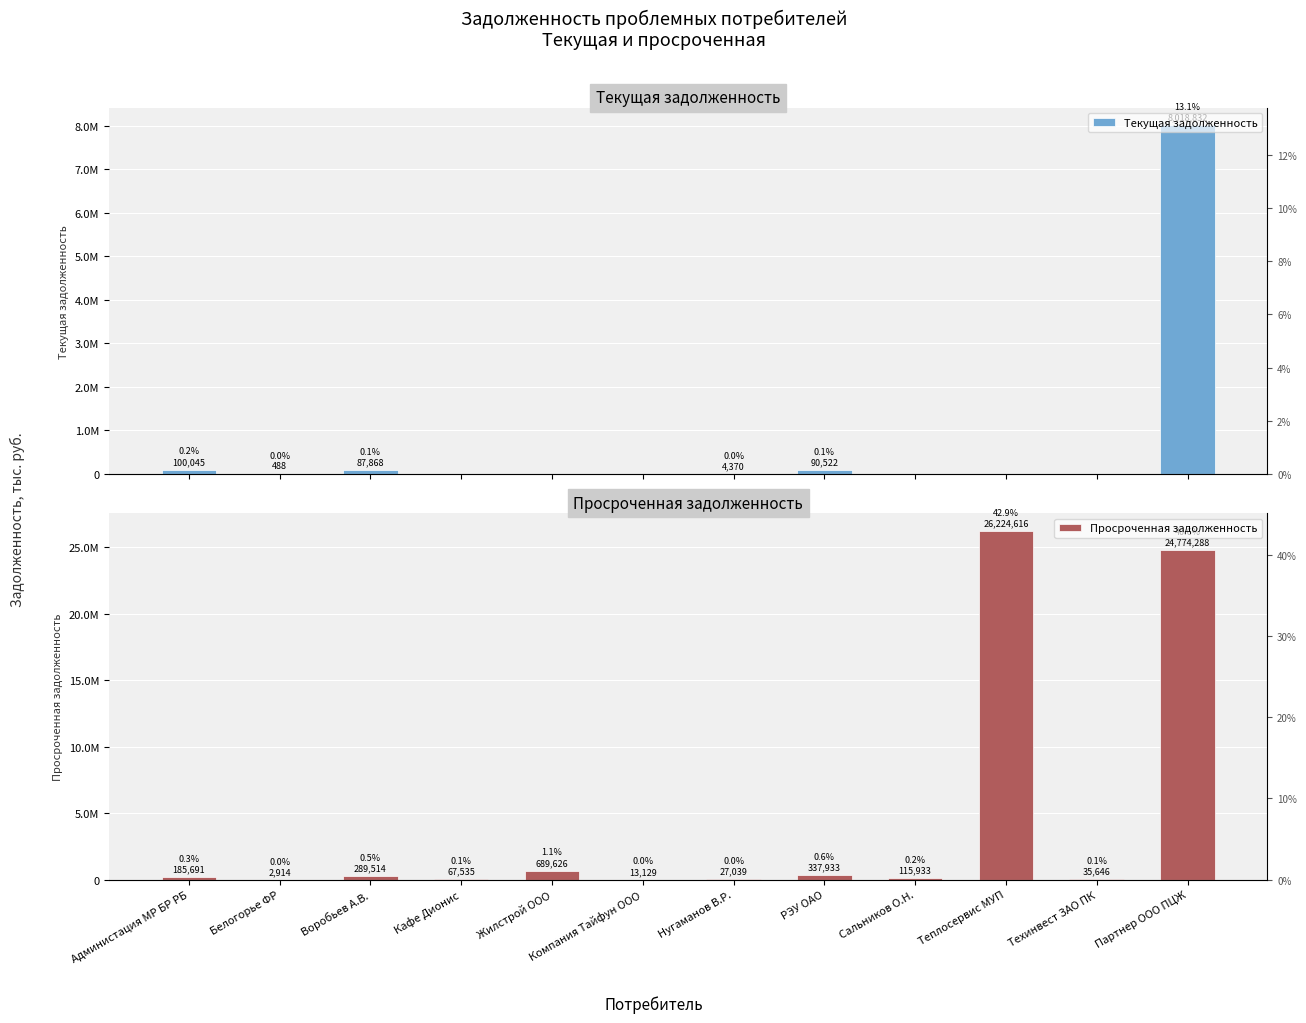

Where does the Текущая задолженность series first go above 488?

Администация МР БР РБ